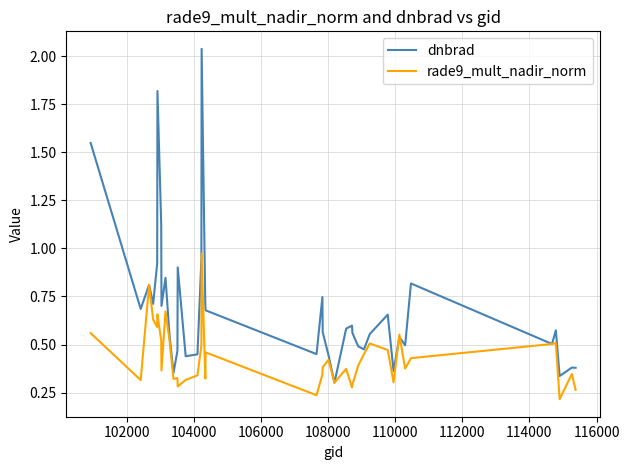

Which series has the largest range (max minus min)?

dnbrad